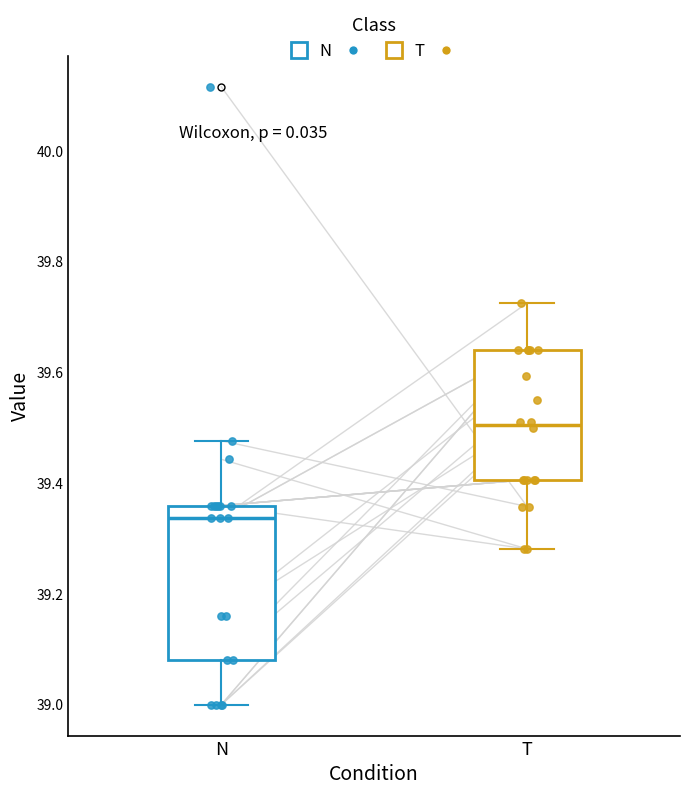

Comparing the boxes themselves (not the whiskers), which one is the tallest?

N